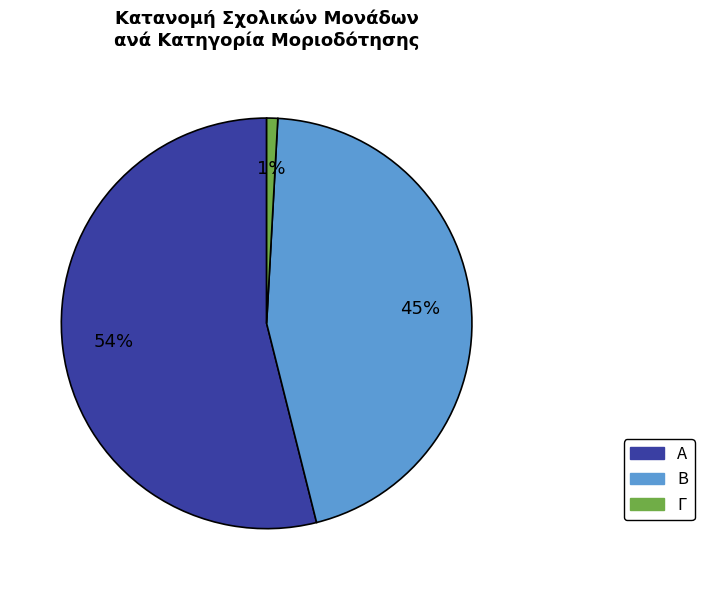

What is the ratio of the value at Β to the value at Α?

0.8